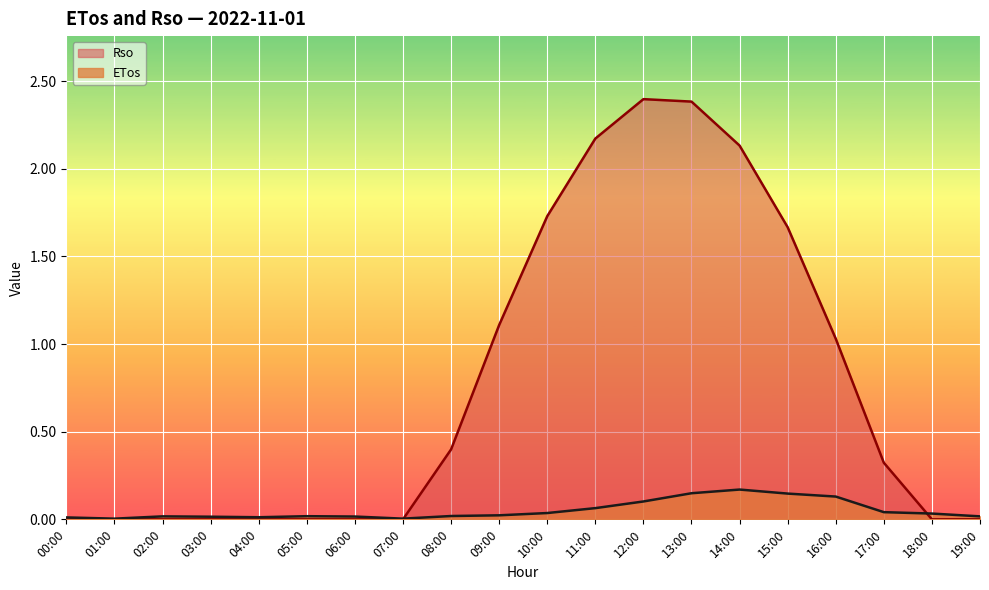

List the series in order of their peak value, highest first.

Rso, ETos